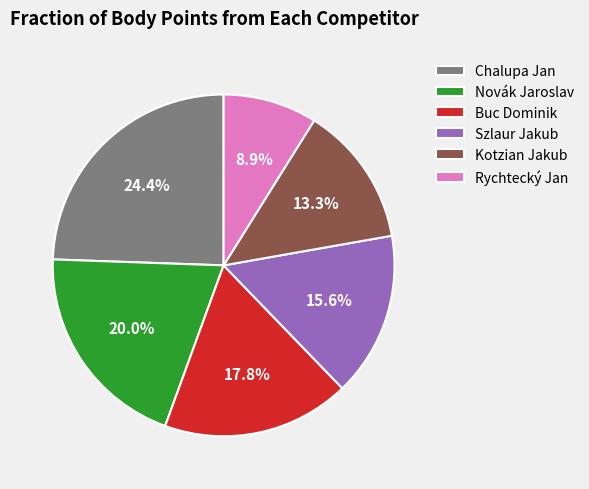

What portion of the pie excludes Szlaur Jakub?

84.4%